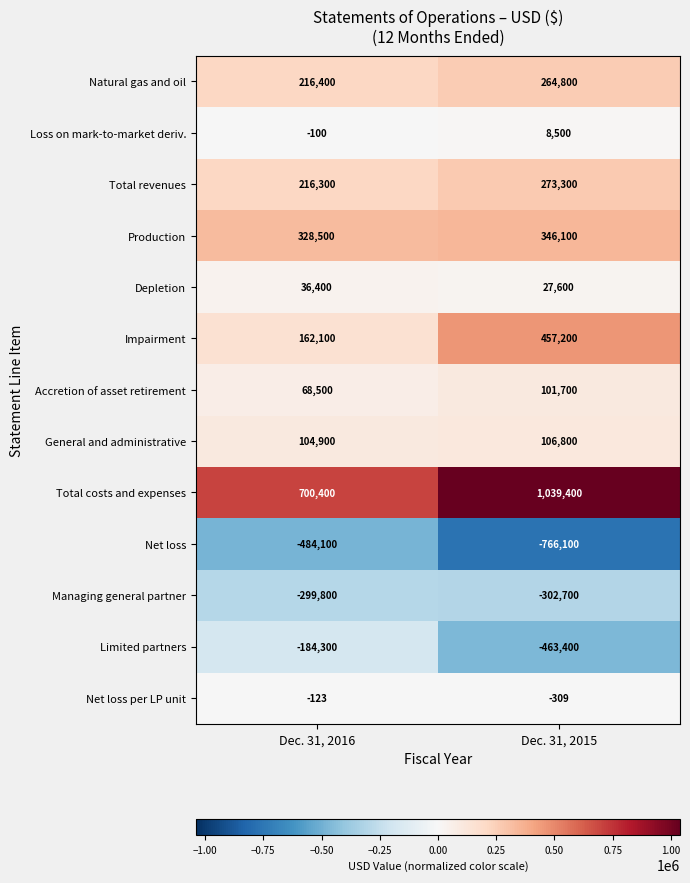

At which category does the chart reach its peak across all series?

Dec. 31, 2015